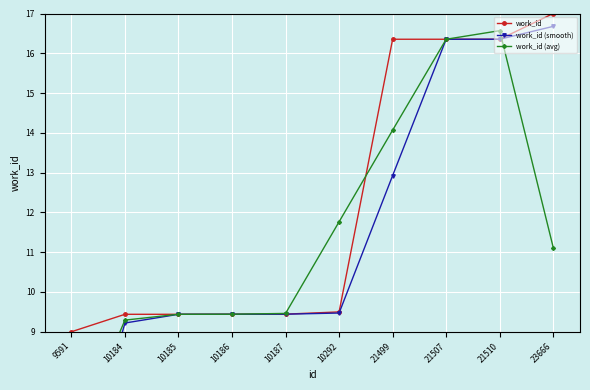

At how many categories does at least one series exceed 4?

10